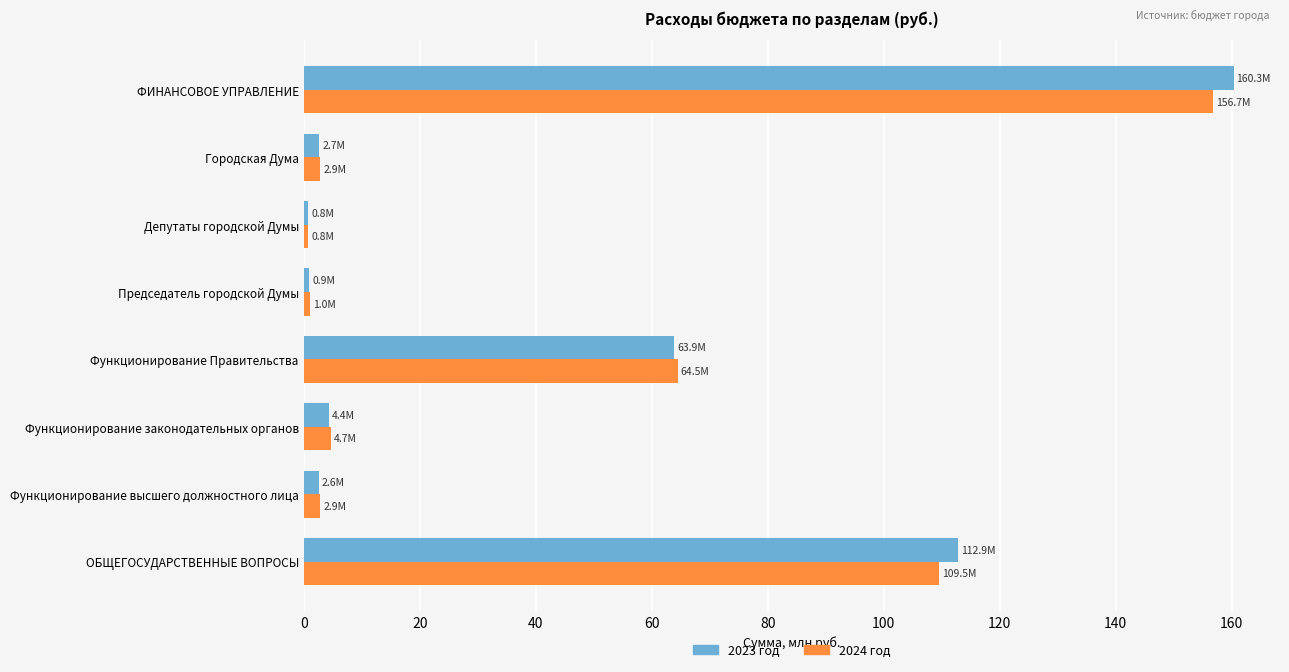

What is the highest value of the 2023 год series?

160.3